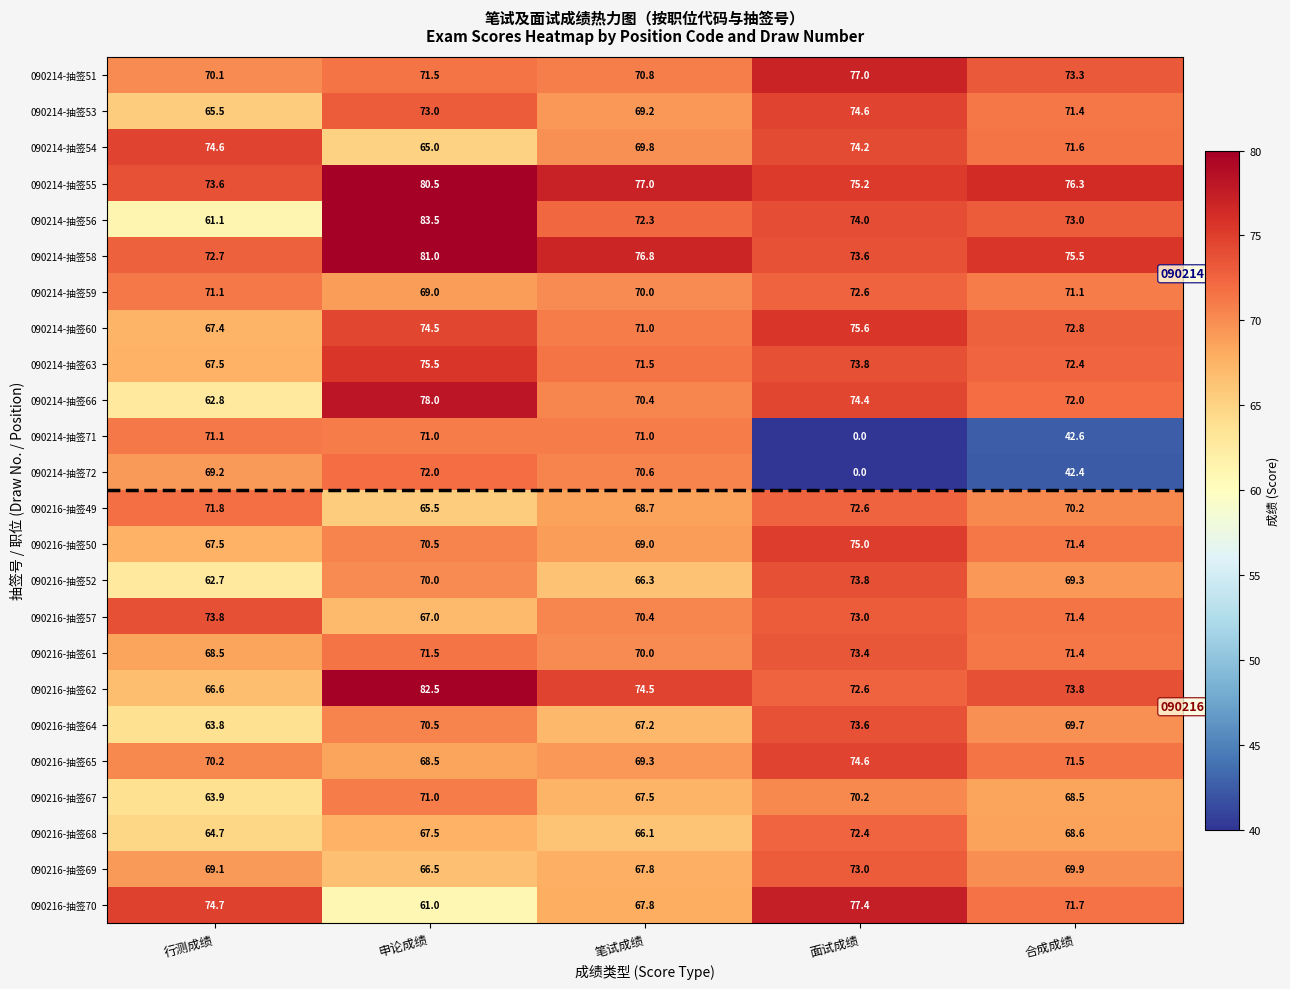

How many distinct data groups are displayed?

24